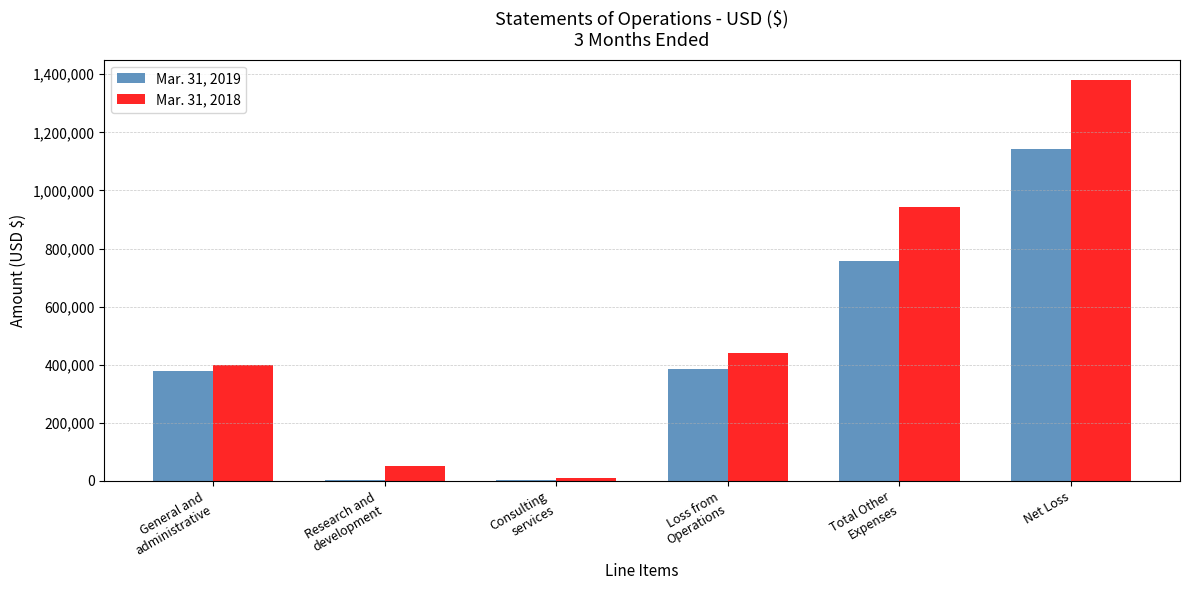

What is the maximum value shown in the chart?

1381201